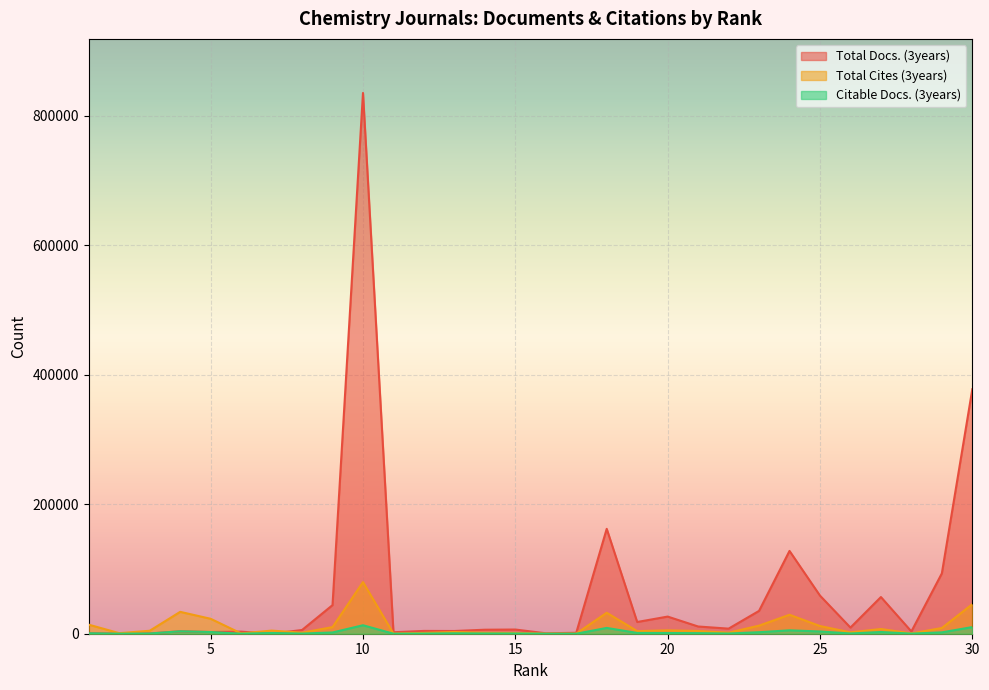

What is the difference between the second highest and second lowest values in the Total Cites (3years) series?

45482